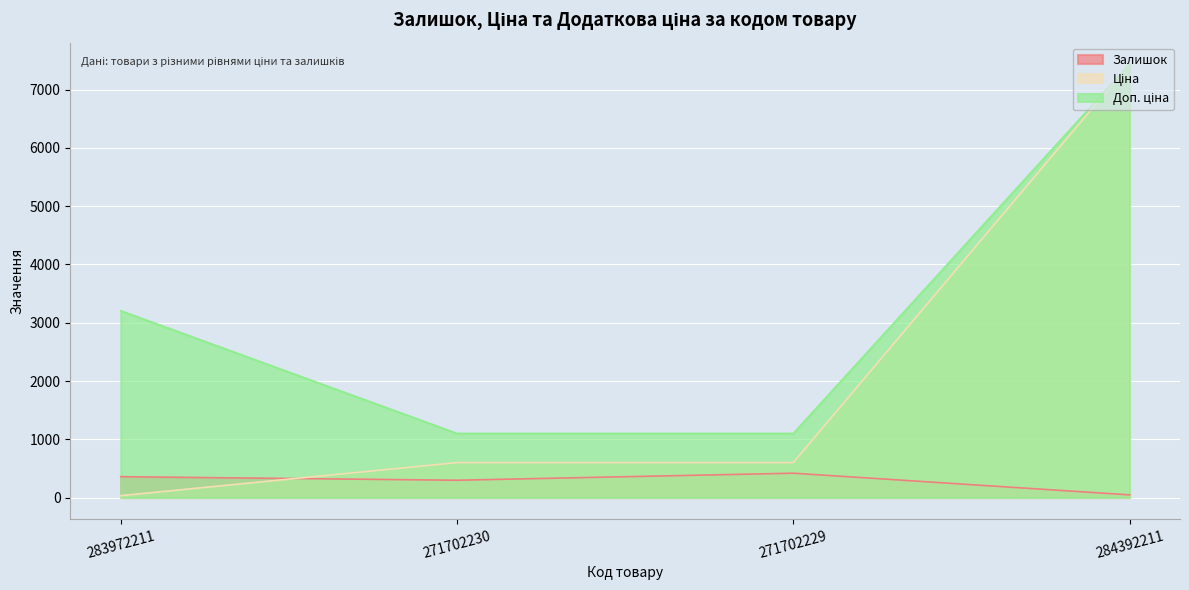

Rank the series by their average value, from highest to lowest.

Доп. ціна, Ціна, Залишок